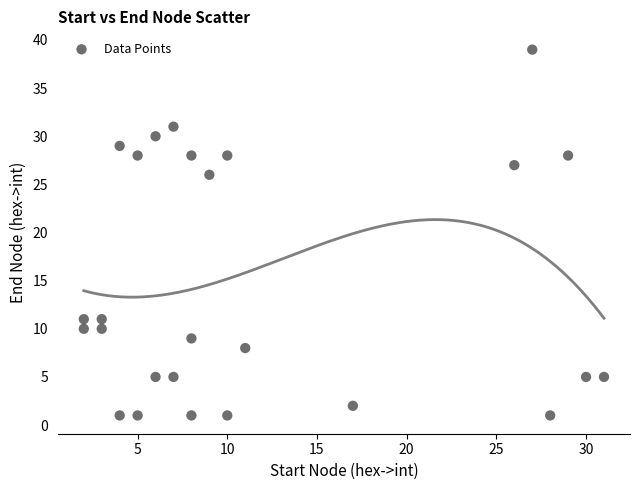

What Y value in the scatter plot is closest to 20?

26